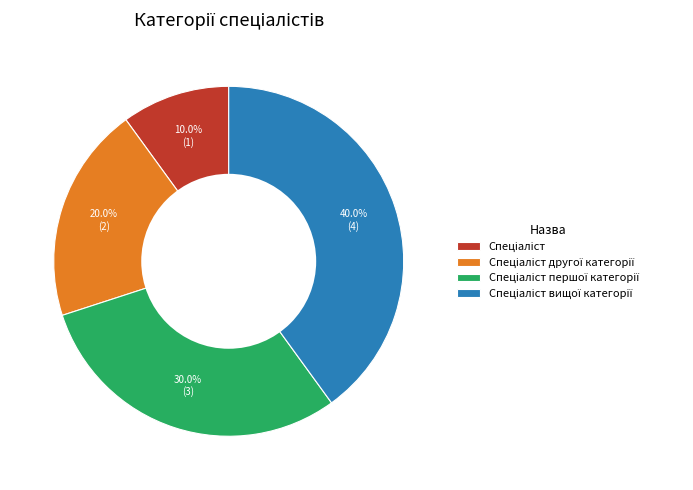

Does any single category account for the majority?

No